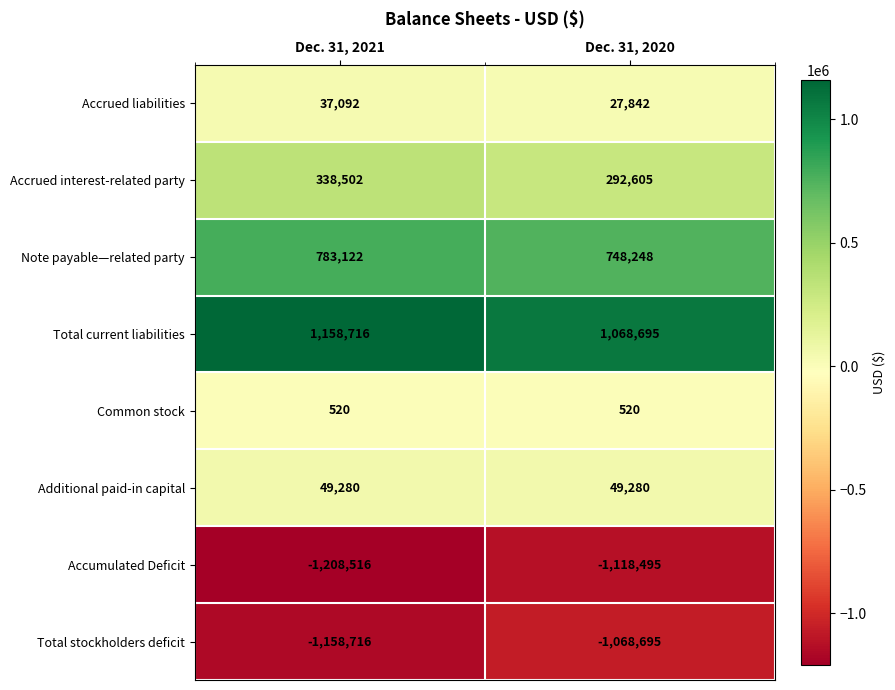

What is the highest value of the Total stockholders deficit series?

-1068695